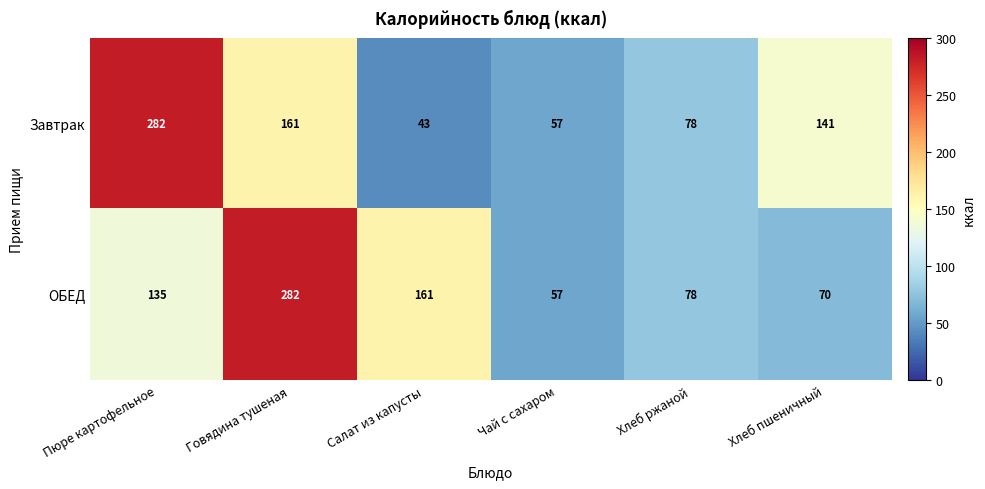

How many distinct data groups are displayed?

2